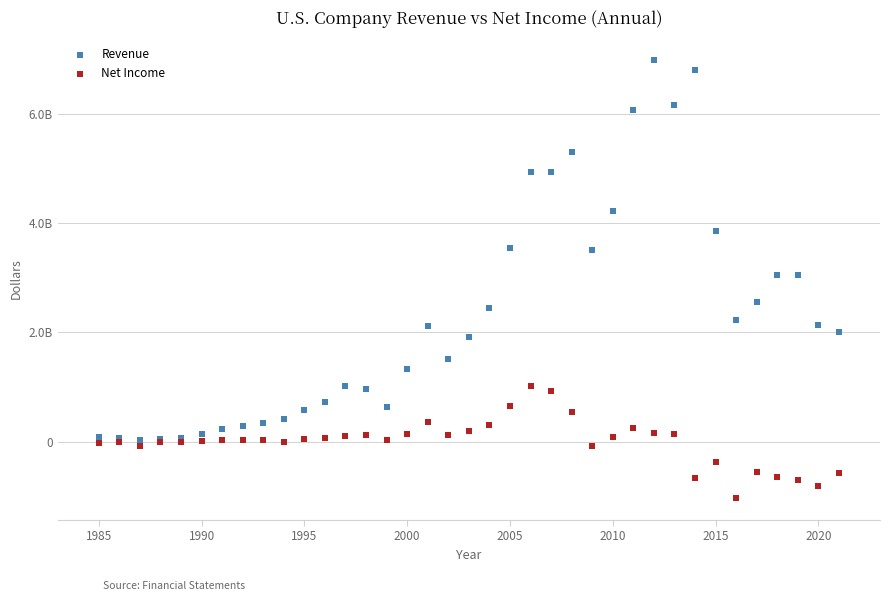

Which series contains the lowest Y value?

Net Income